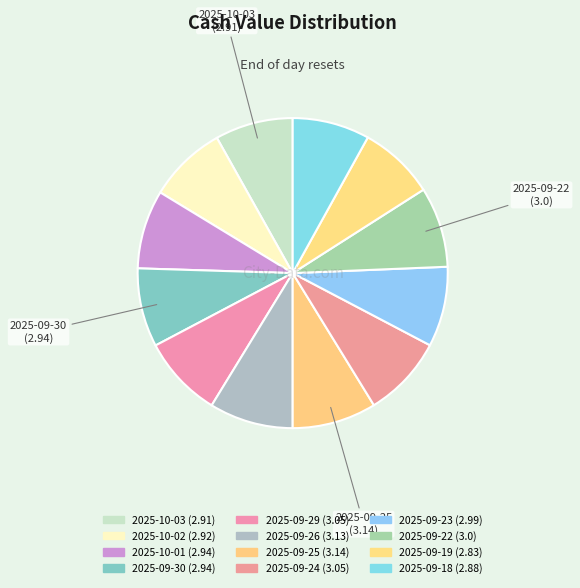

Does 2025-09-26 account for over 50% of the chart?

No